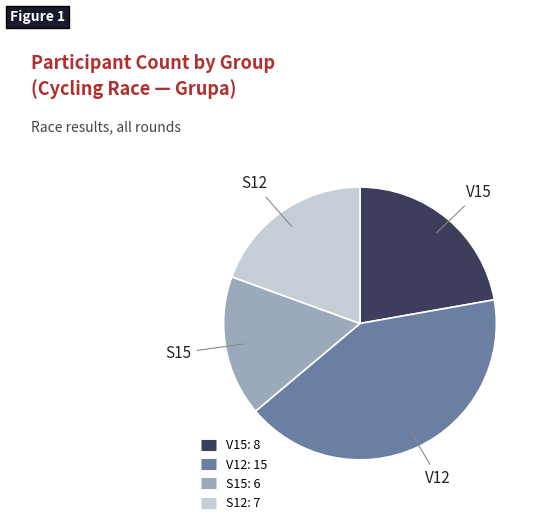

The S15 slice represents 17% of the pie. True or false?

True